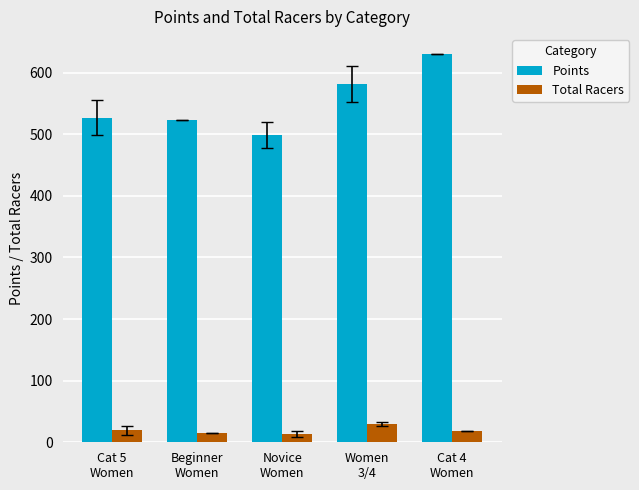

How many values in the Points series exceed 526?

3